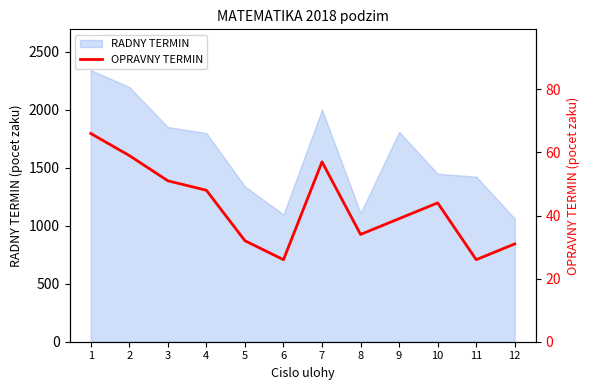

What is the minimum value shown in the chart?

26